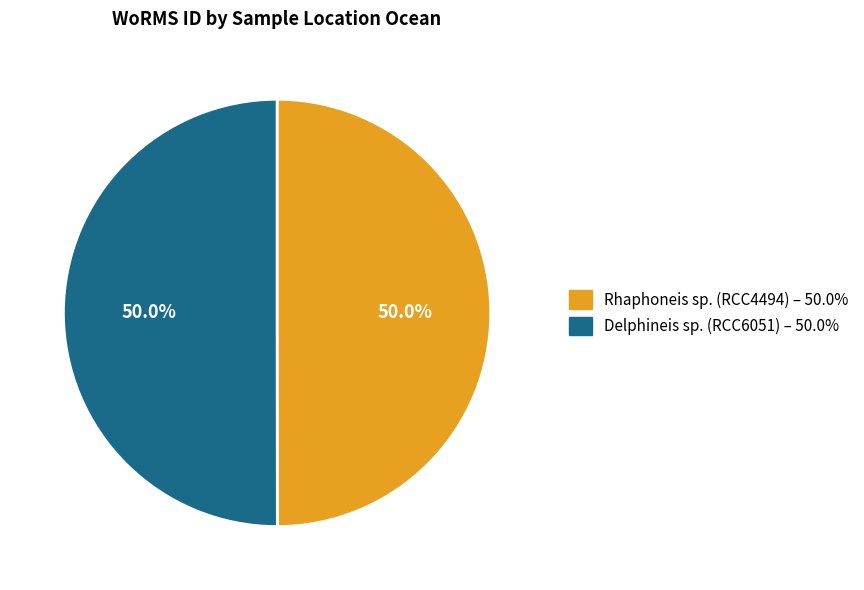

Count the number of slices in the pie.

2